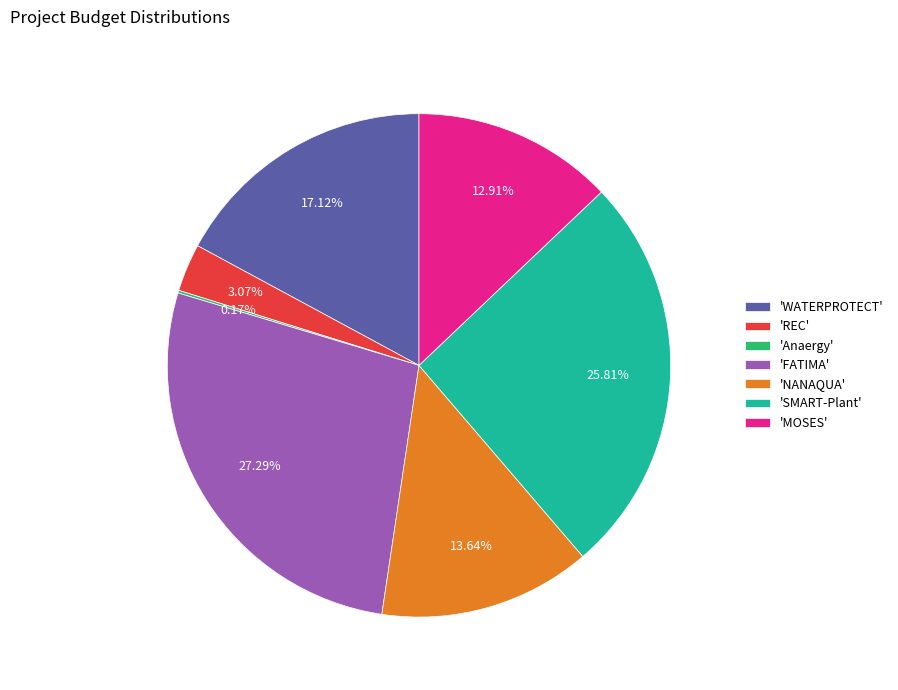

What is the ratio of the value at 'NANAQUA' to the value at 'WATERPROTECT'?

0.8